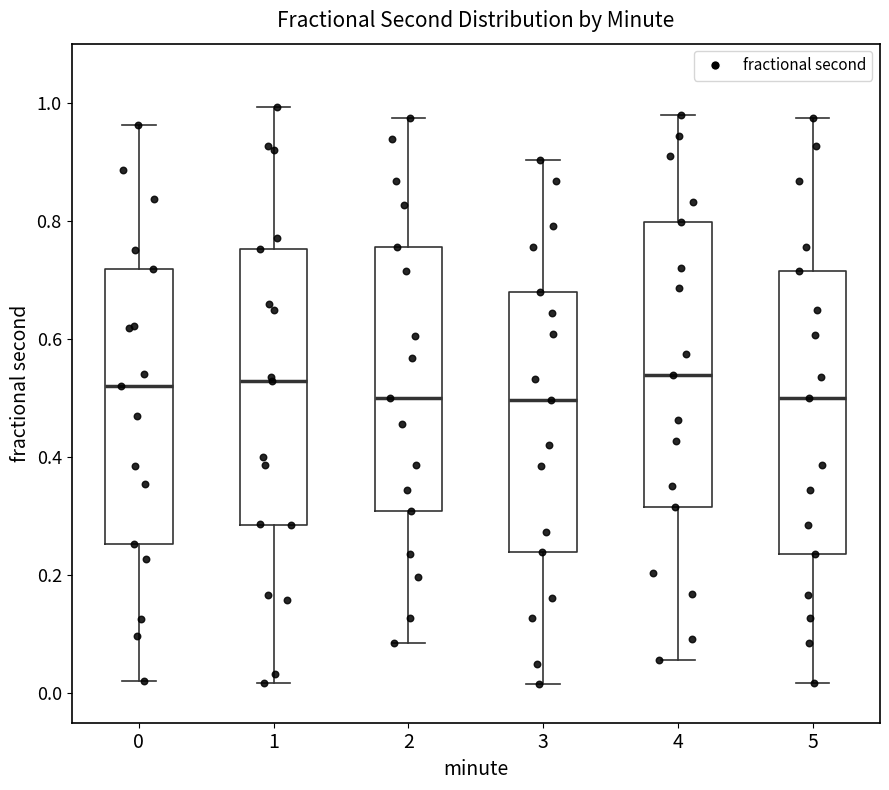

Reading left to right, transcribe this box plot: for each box, give where its median line is, the range the box spans, and where its two whiskers end, as read against the y-axis. The values are not printed on the chart, so give them approximately, as read against the axis.

0: median 0.52, box 0.26 to 0.72, whiskers 0.02 to 0.96
1: median 0.52, box 0.28 to 0.76, whiskers 0.02 to 1.00
2: median 0.50, box 0.30 to 0.76, whiskers 0.08 to 0.98
3: median 0.50, box 0.24 to 0.68, whiskers 0.02 to 0.90
4: median 0.54, box 0.32 to 0.80, whiskers 0.06 to 0.98
5: median 0.50, box 0.24 to 0.72, whiskers 0.02 to 0.98